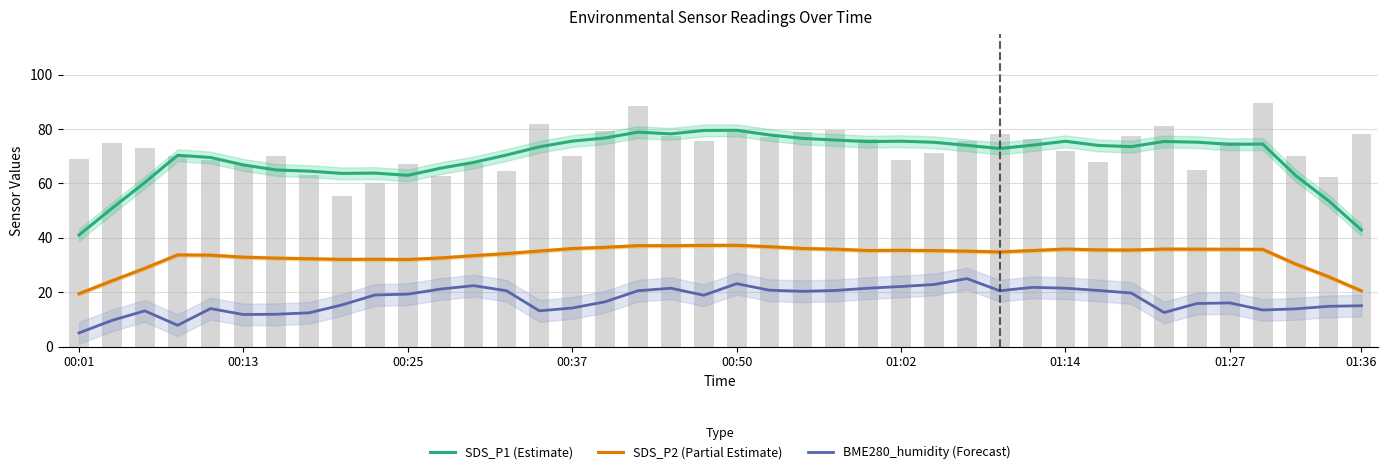

True or false: BME280_humidity (Forecast) has a value of 33.3 at 00:25.

False